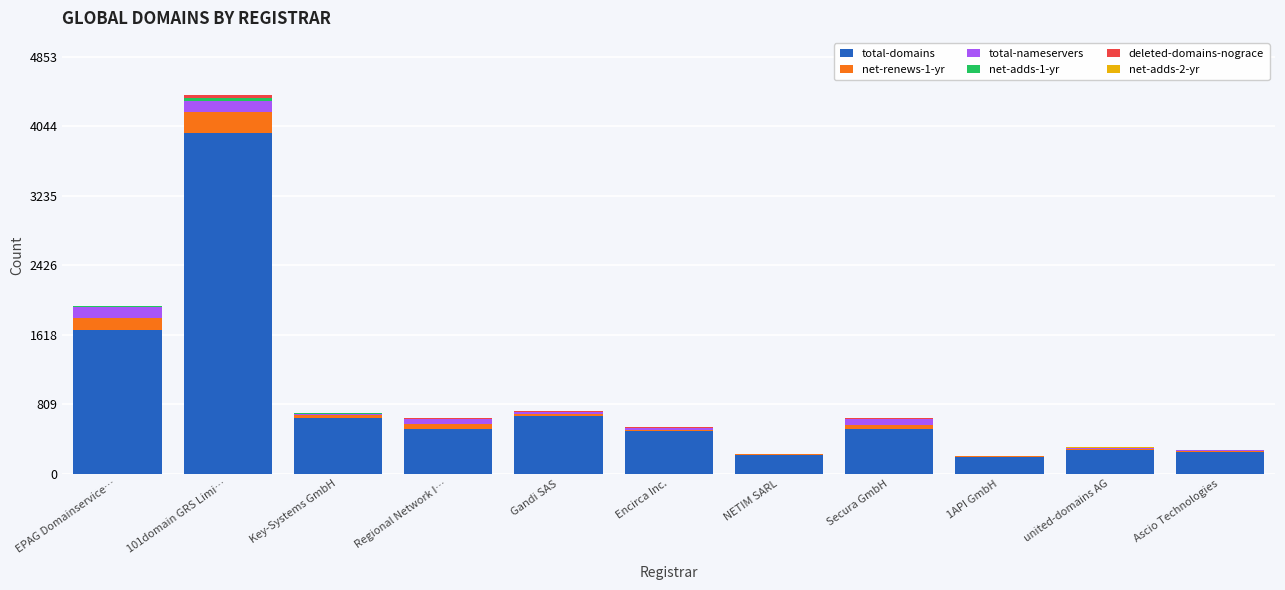

What is the sum of all total-domains values?

9457